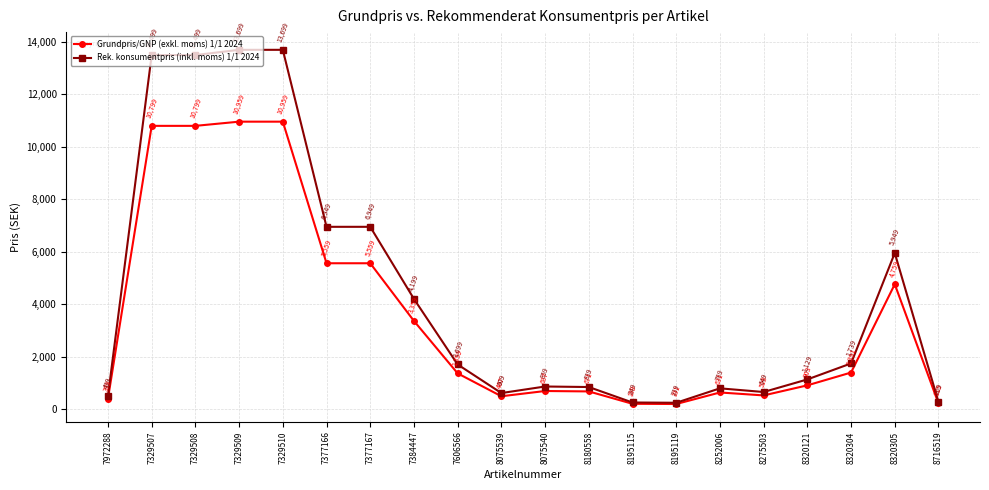

List the series in order of their peak value, lowest first.

Grundpris/GNP (exkl. moms) 1/1 2024, Rek. konsumentpris (inkl. moms) 1/1 2024